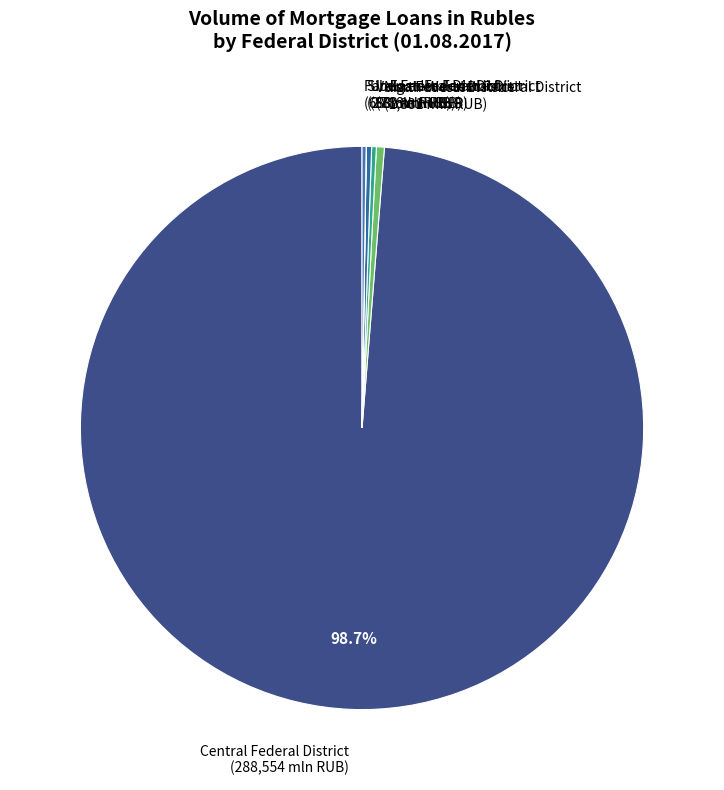

To the nearest percent, what is the difference between the largest and smallest slice percentages?

99%